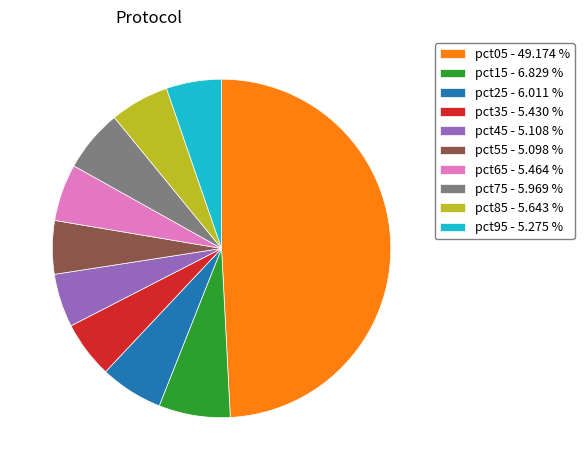

What is the largest slice in the pie chart?

pct05